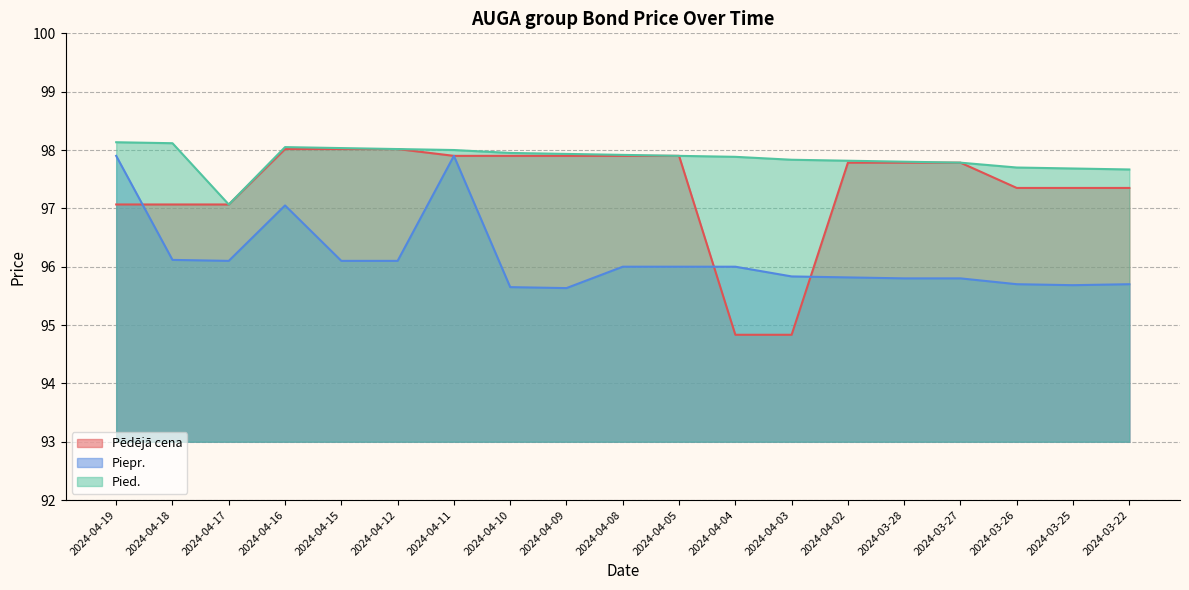

What position from the right is 2024-04-03?

7